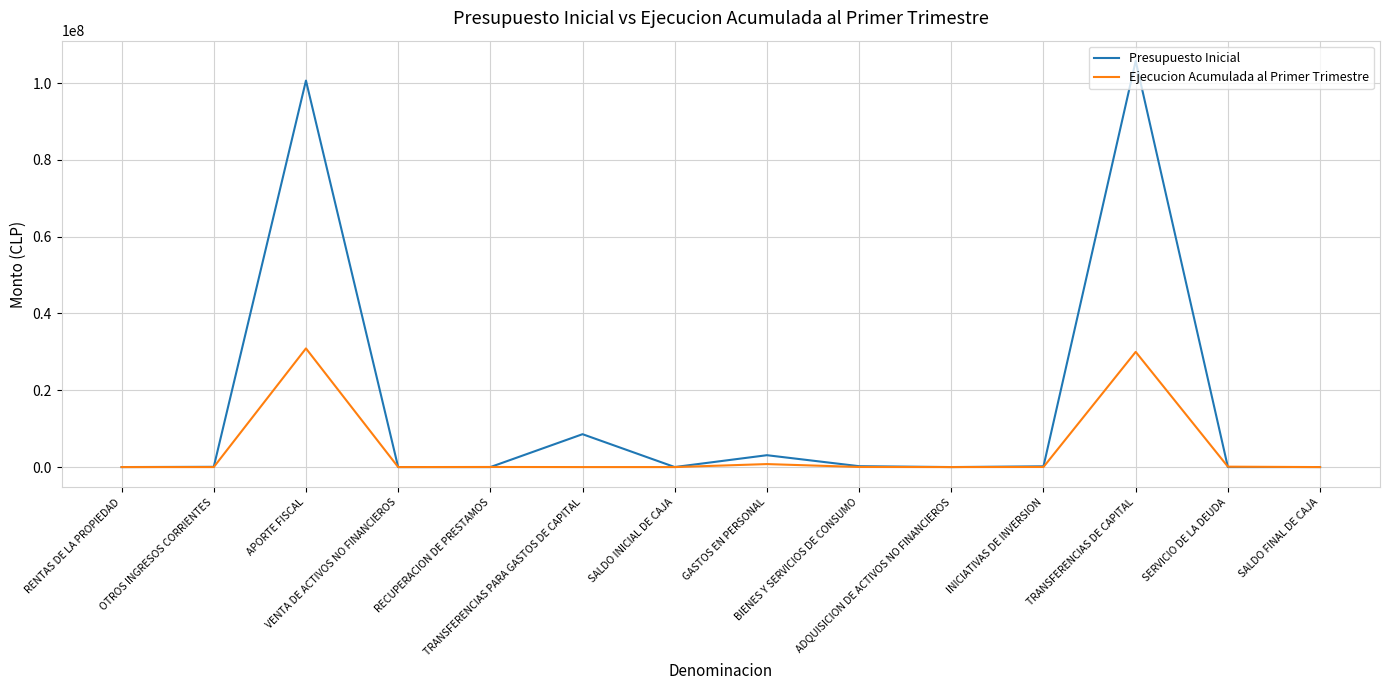

Which series has the widest spread of values?

Presupuesto Inicial